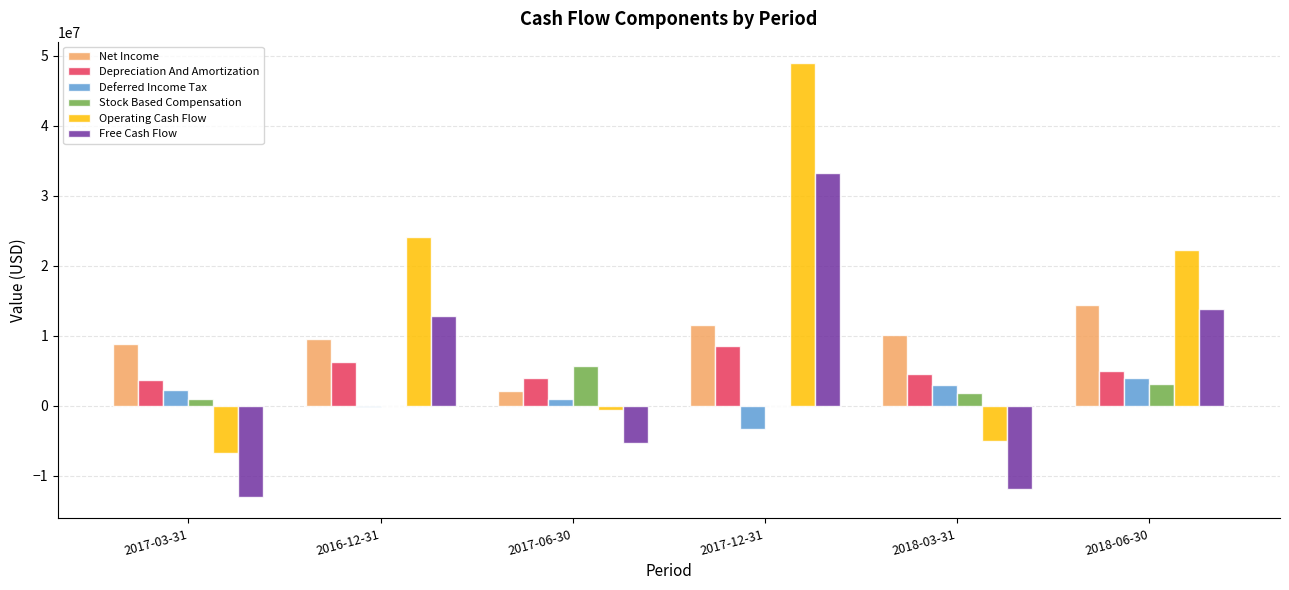

What is the difference between the Operating Cash Flow values at 2016-12-31 and 2018-03-31?

29115000